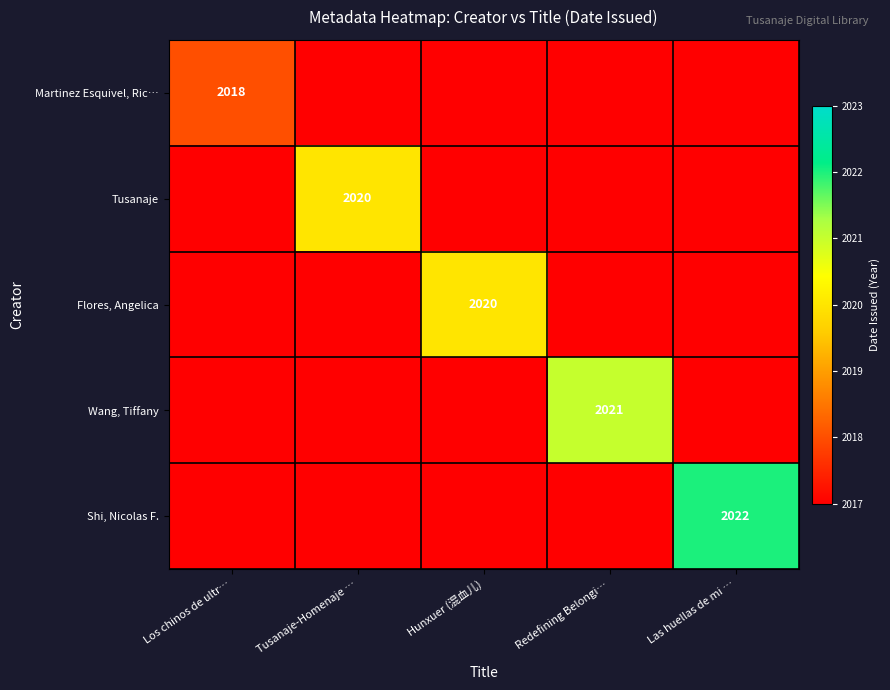

The Flores, Angelica series shows 904 at Hunxuer (混血儿). True or false?

False